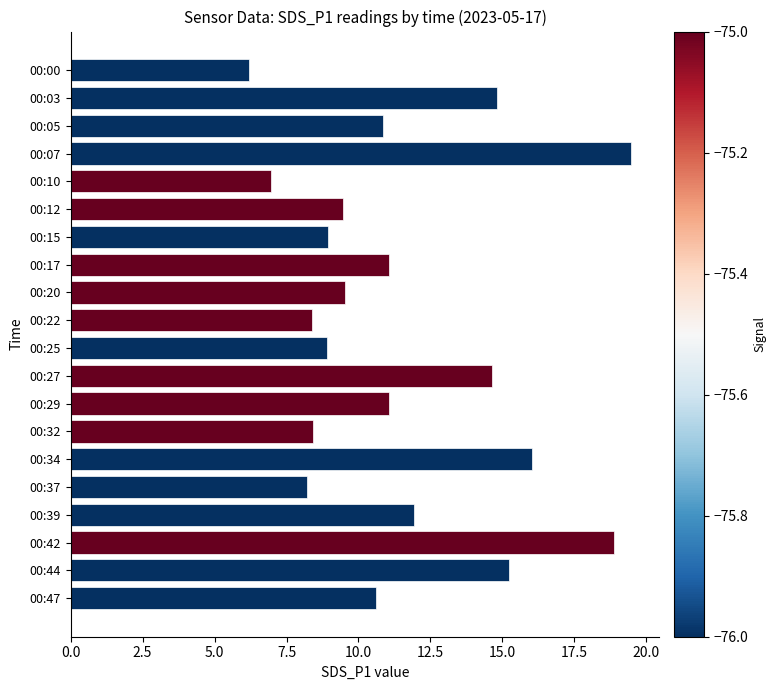

The value at 00:05 is 4.1. True or false?

False